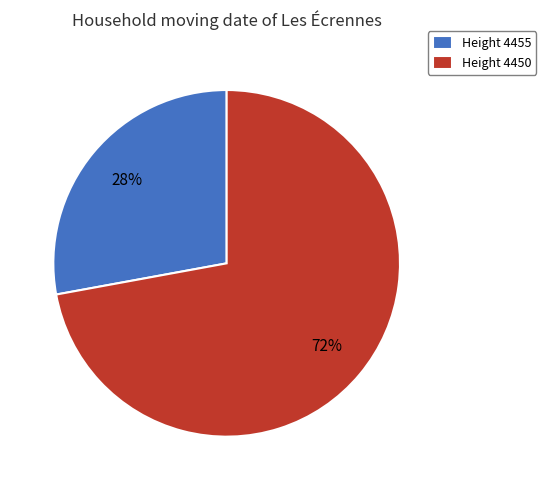

To the nearest percent, what portion does Height 4455 represent?

28%